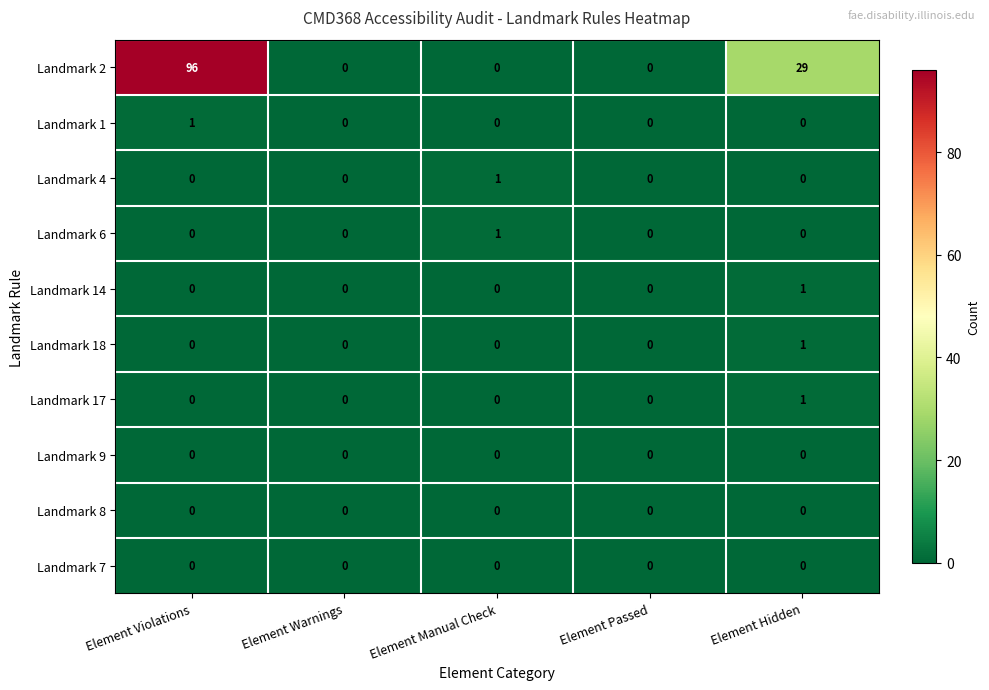

What is the maximum value shown in the chart?

96